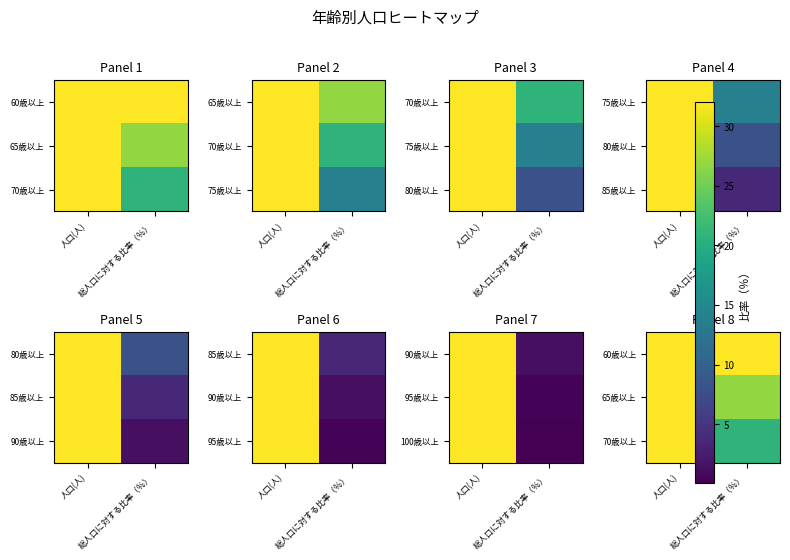

At how many categories does at least one series exceed 102405?

1